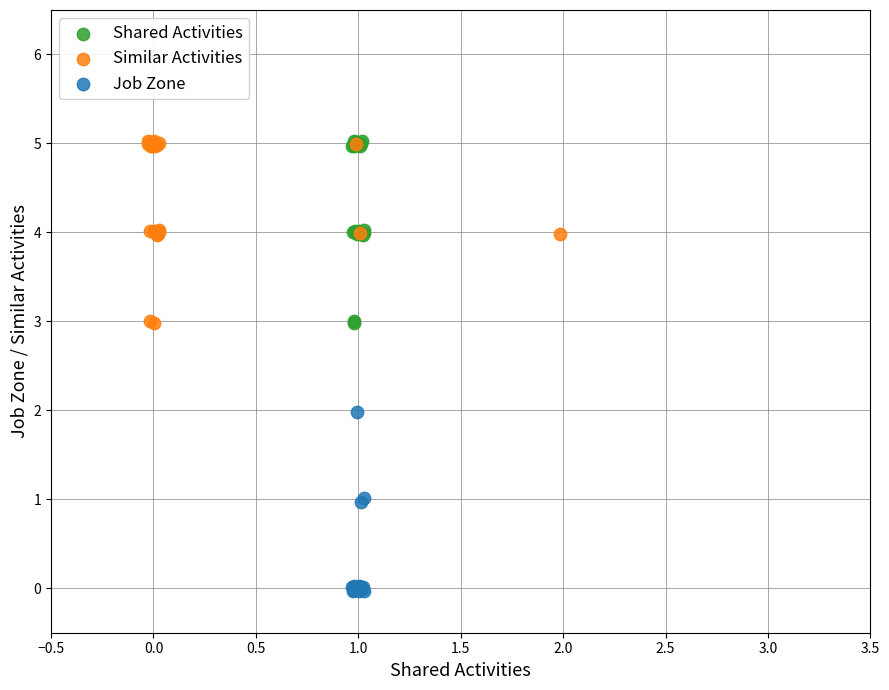

Which series contains the lowest Y value?

Job Zone